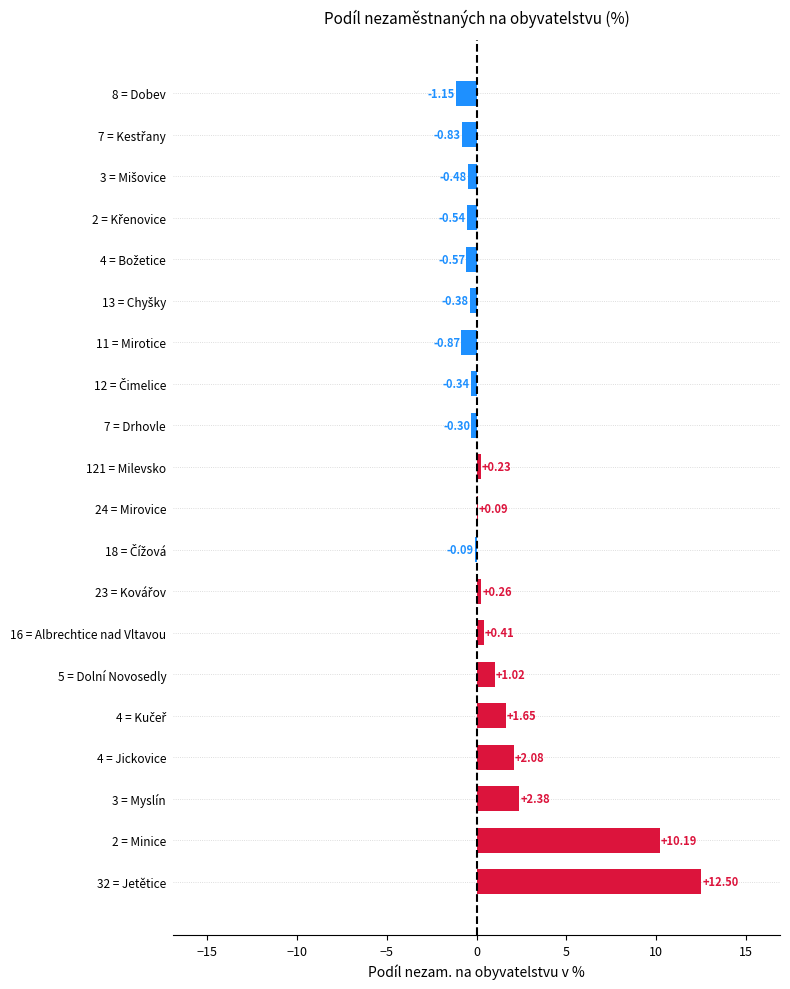

Rank the categories by value from highest to lowest.

Jetětice, Minice, Myslín, Jickovice, Kučeř, Dolní Novosedly, Albrechtice nad Vltavou, Kovářov, Milevsko, Mirovice, Čížová, Drhovle, Čimelice, Chyšky, Mišovice, Křenovice, Božetice, Kestřany, Mirotice, Dobev